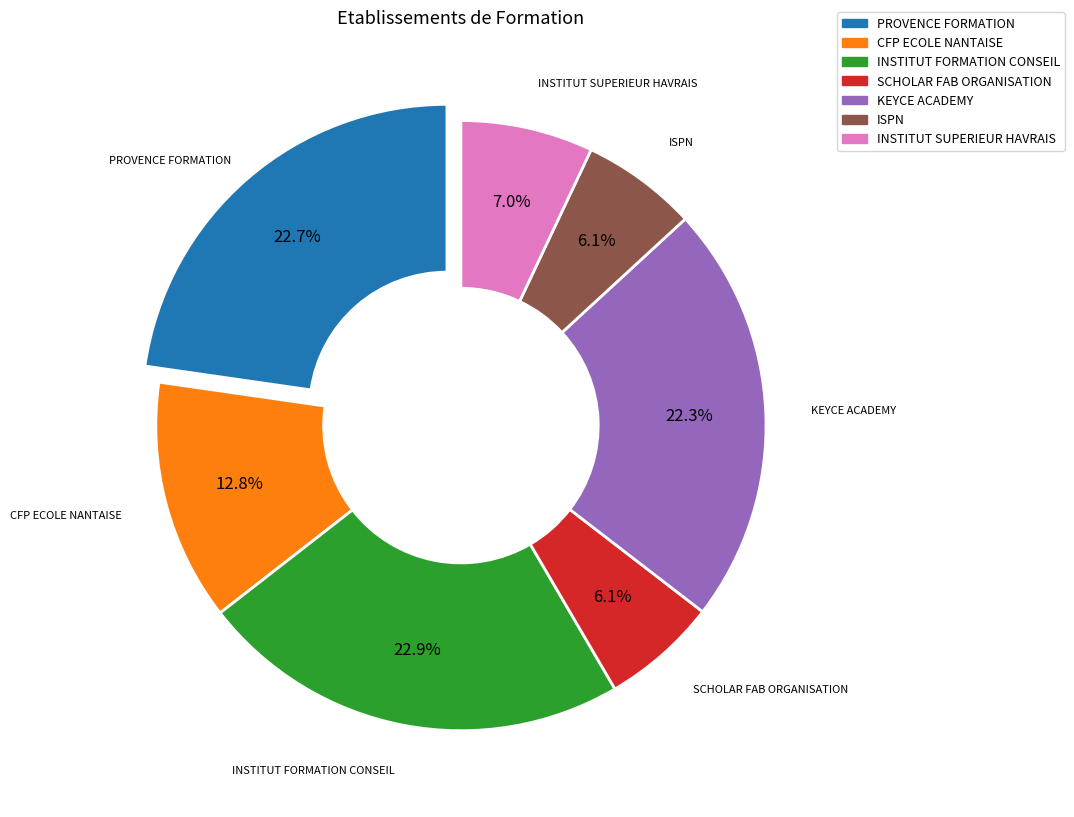

To the nearest percent, what portion does ISPN represent?

6%